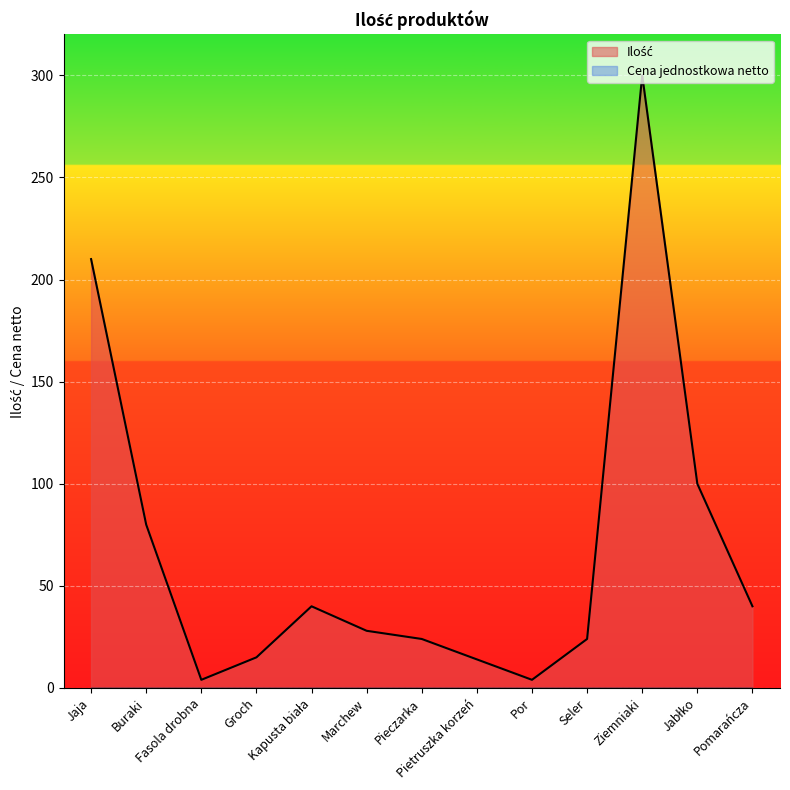

Reading left to right, extract all data points from this chart.

Jaja=210	Buraki=80	Fasola drobna=4	Groch=15	Kapusta biała=40	Marchew=28	Pieczarka=24	Pietruszka korzeń=14	Por=4	Seler=24	Ziemniaki=300	Jabłko=100	Pomarańcza=40